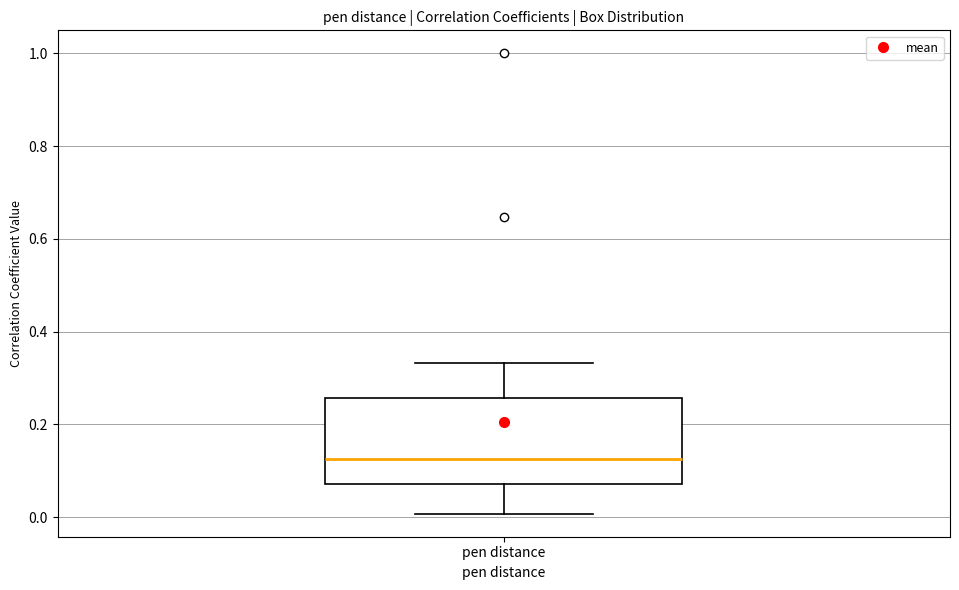

Where does the median line of the box for pen distance sit on the y-axis? The values are not printed on the chart, so give them approximately, as read against the axis.

0.12